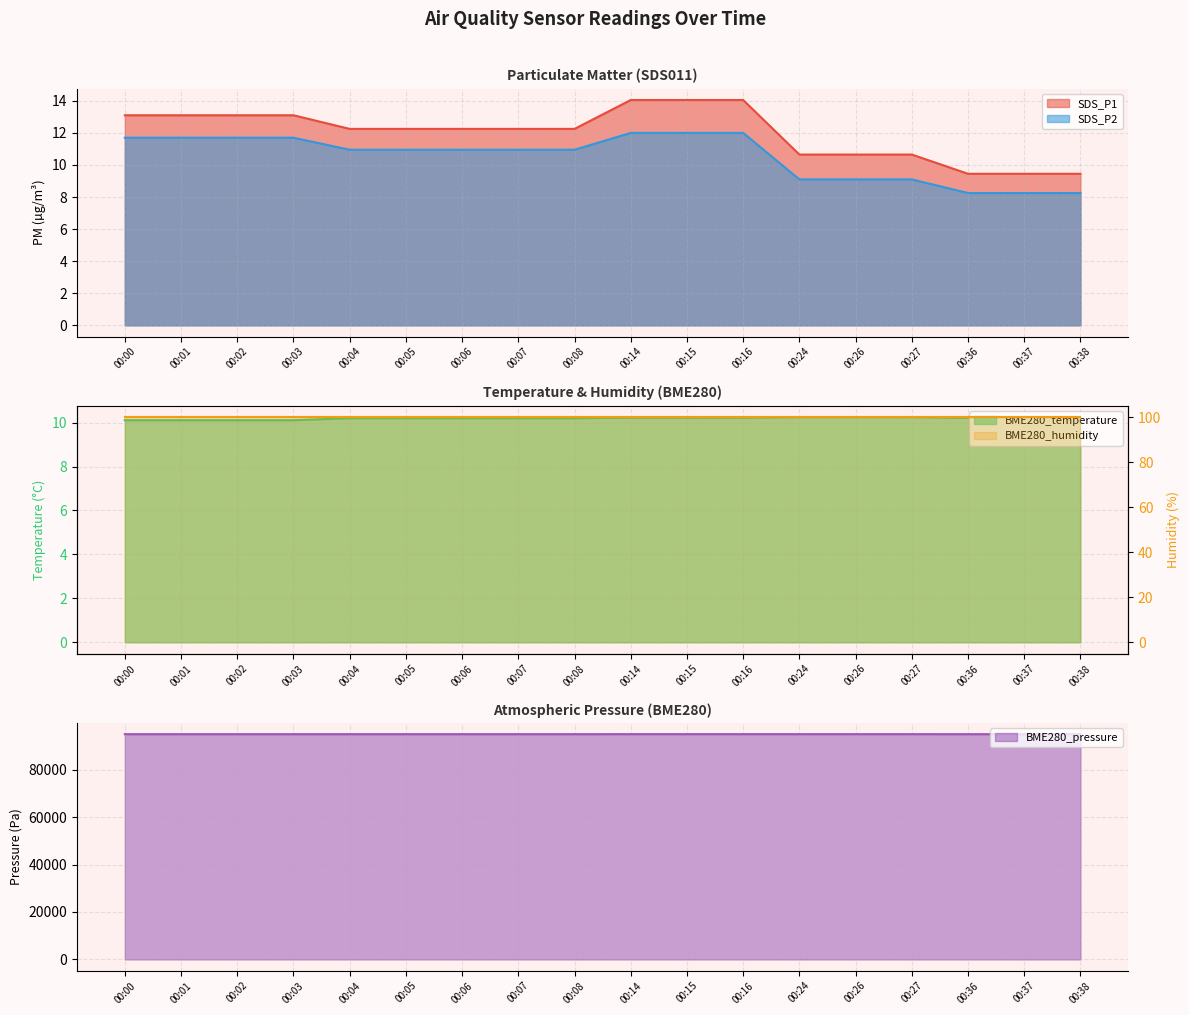

What is the sum of the BME280_temperature values at 00:36 and 00:00?

20.3